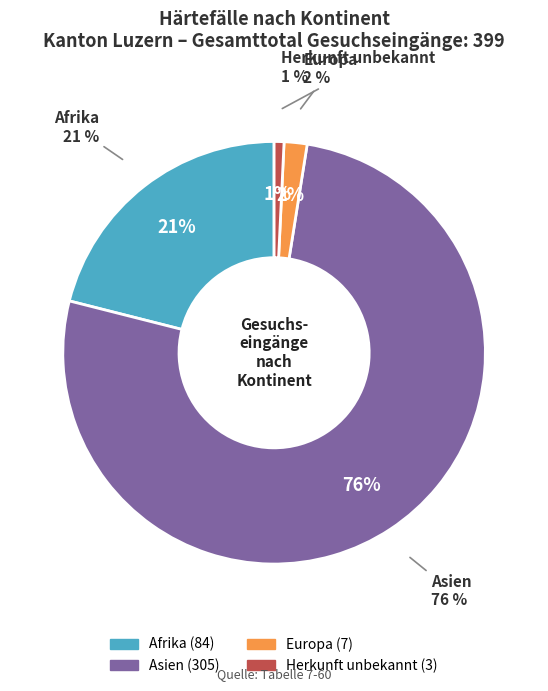

The Asien slice represents 76% of the pie. True or false?

True